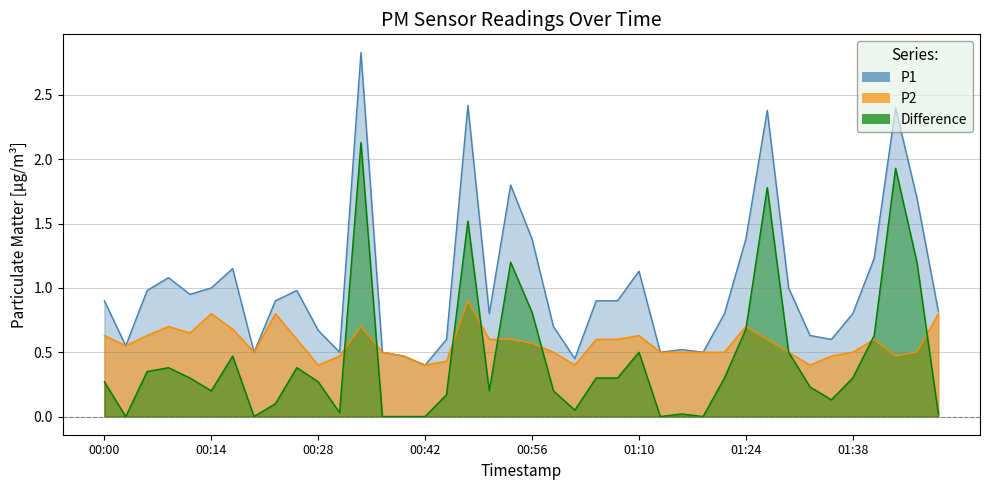

True or false: P2 and P1 cross at least once.

False